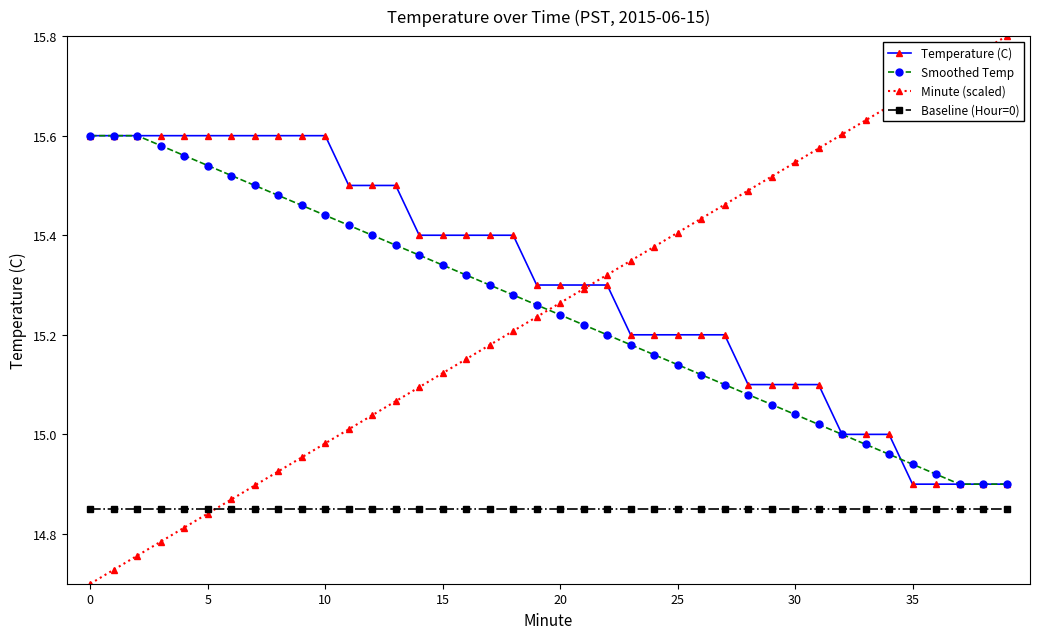

Which series has the widest spread of values?

Minute (scaled)